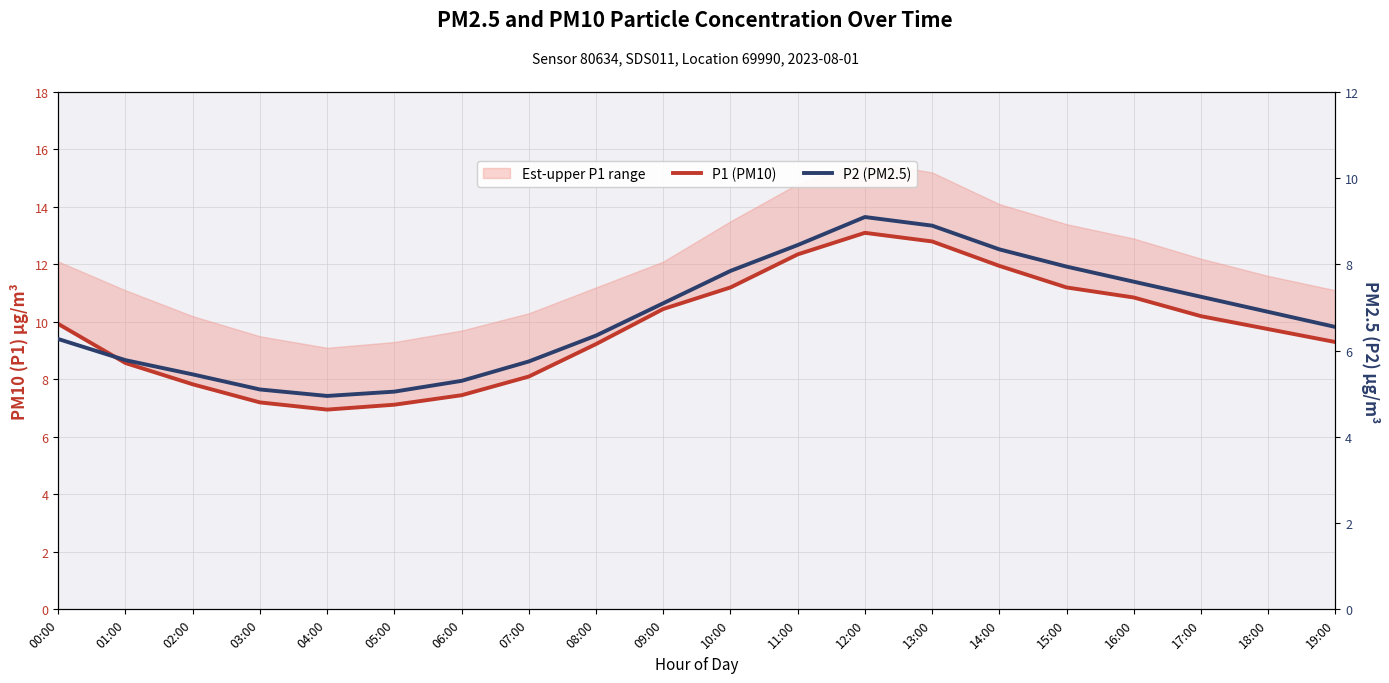

What is the value of the P2 (PM2.5) point at the 15th from the left?

8.3